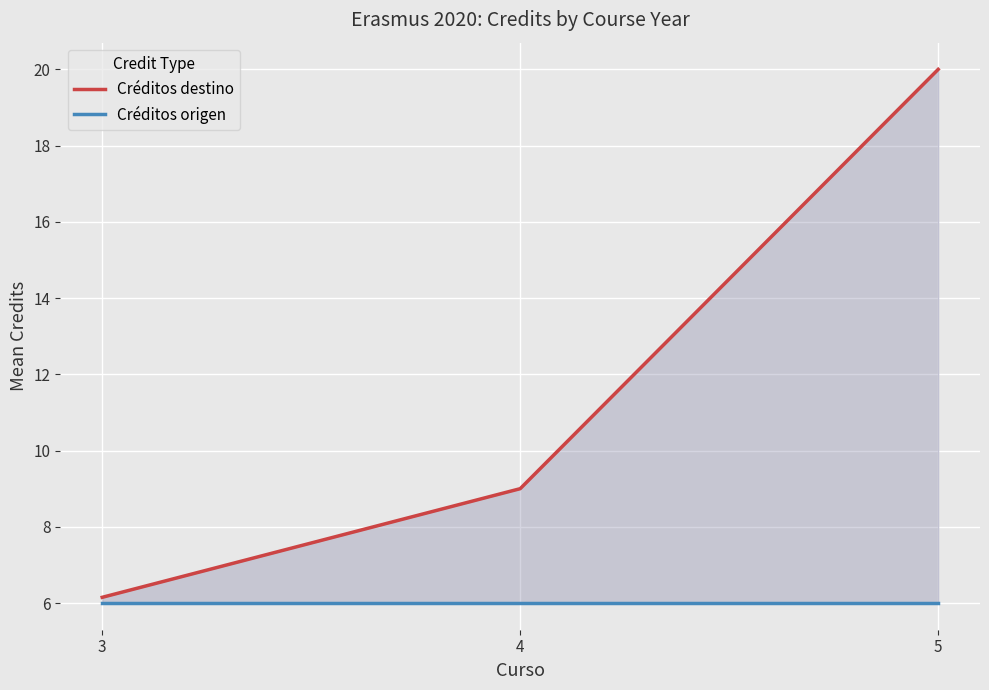

What is the spread (max minus min) of values at 4?

3.0